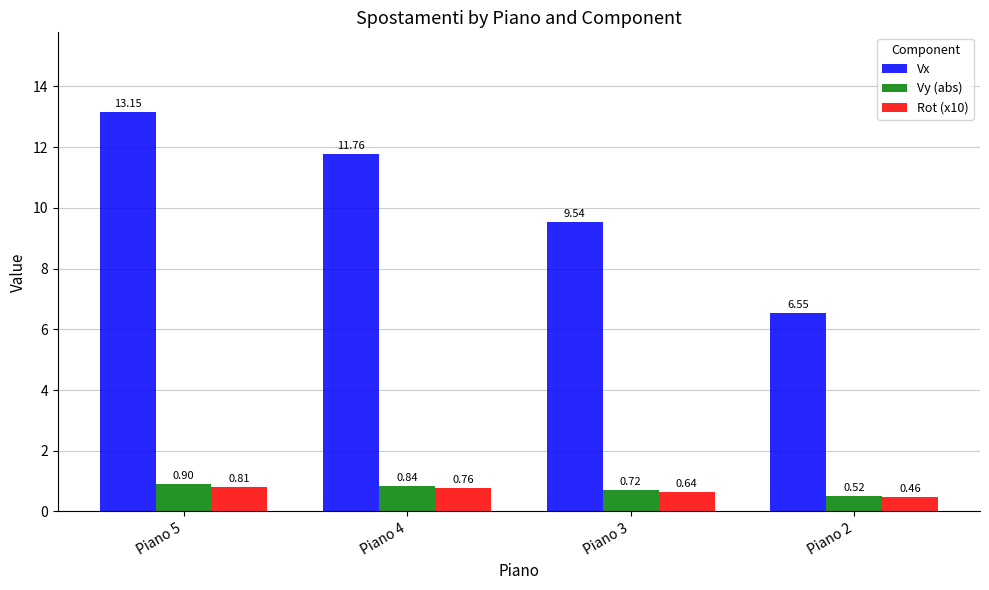

Between Piano 5 and Piano 4, which series saw the biggest shift?

Vx